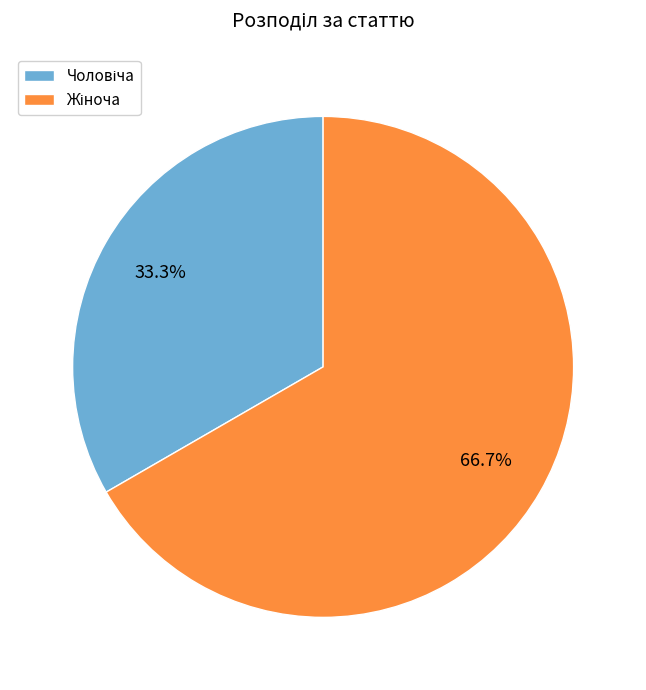

Does any single category account for the majority?

Yes